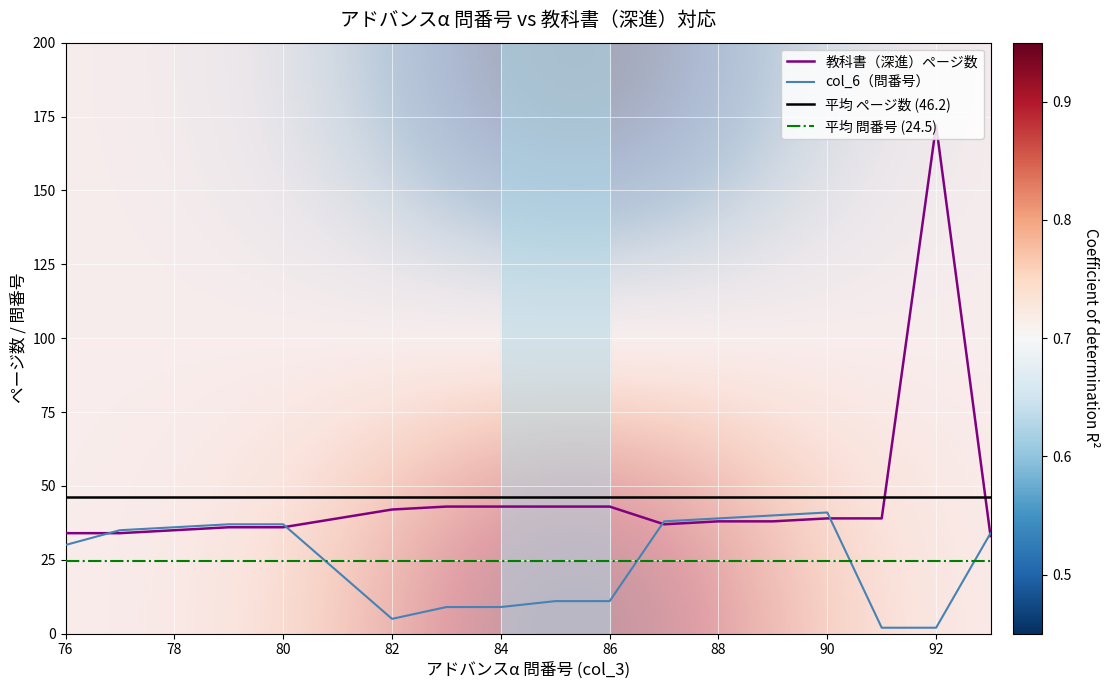

What is the value of the col_6 point at the 7th from the left?

9